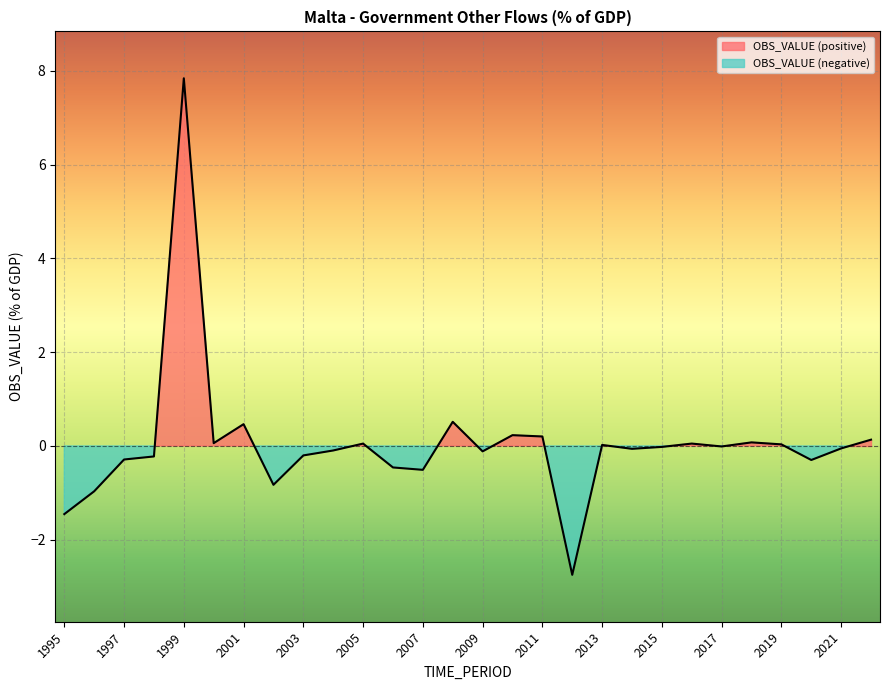

Between 2000 and 2022, which is larger?

2022